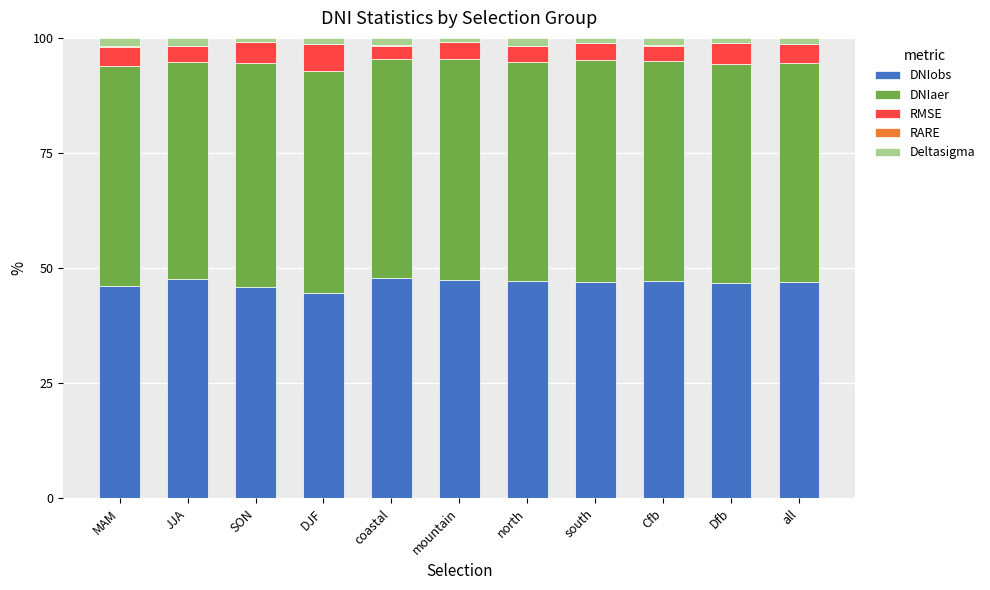

The value of DNIobs at SON is 46.0. True or false?

True